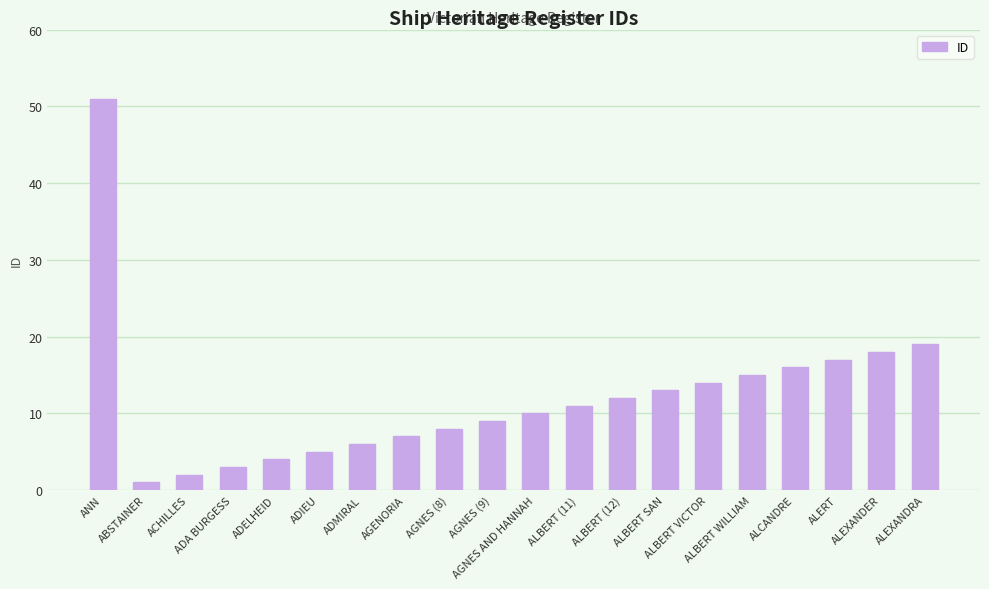

Which category has the lowest value across all series?

ABSTAINER